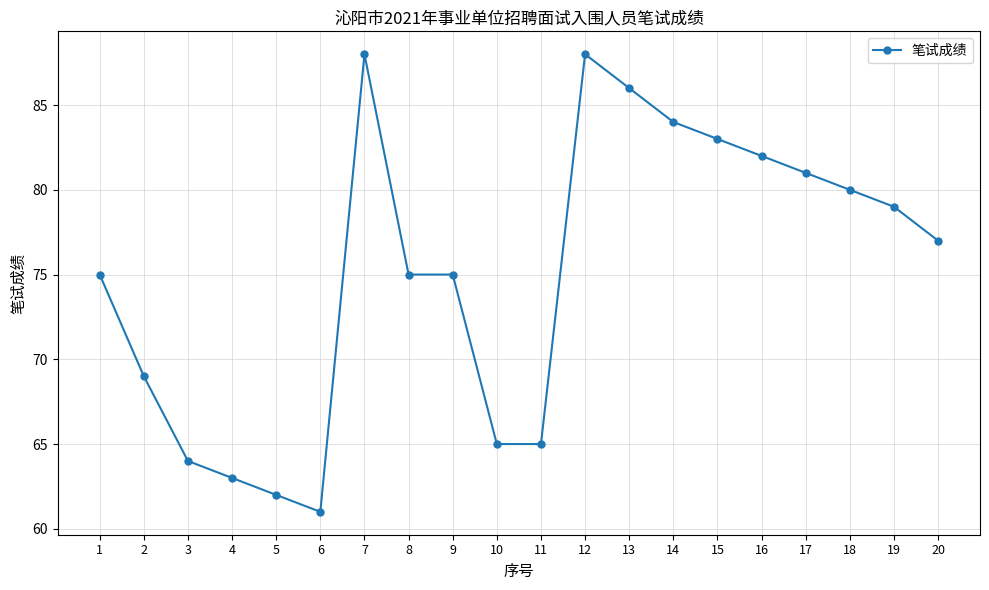

Approximately how many times larger is the value at 12 compared to 3?

1.4